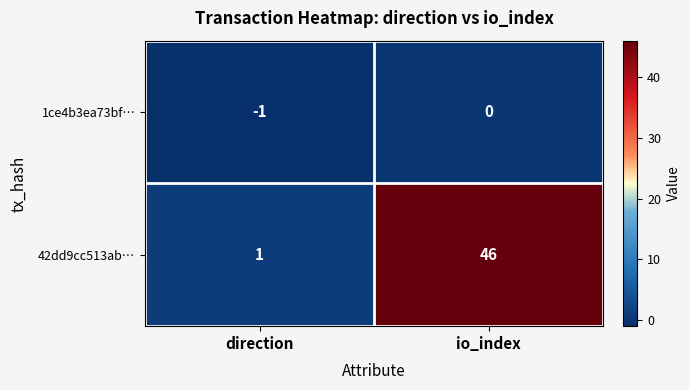

What is the sum of all 42dd9cc513ab… values?

47